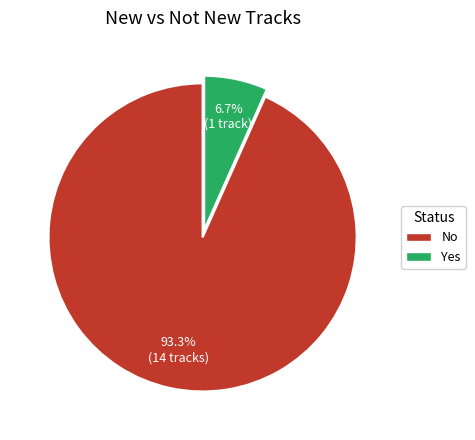

What portion of the pie excludes No?

6.7%